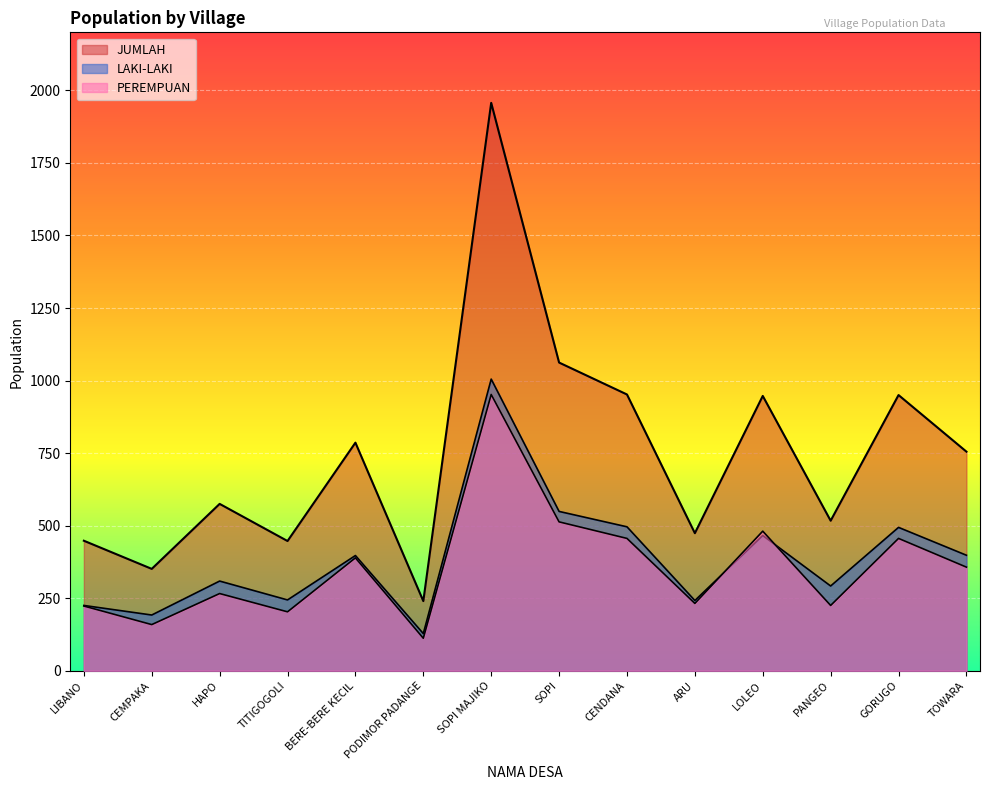

Reading left to right, list all the values displayed in this chart.

LAKI-LAKI: 225	192	309	244	397	128	1005	549	496	242	466	292	494	398
PEREMPUAN: 223	159	266	203	389	112	952	513	456	232	481	225	456	357
JUMLAH: 448	351	575	447	786	240	1957	1062	952	474	947	517	950	755